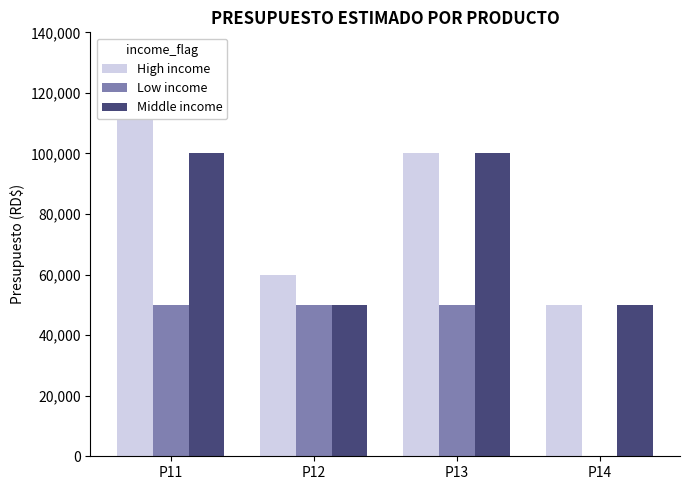

At which label does Low income reach its minimum?

P14